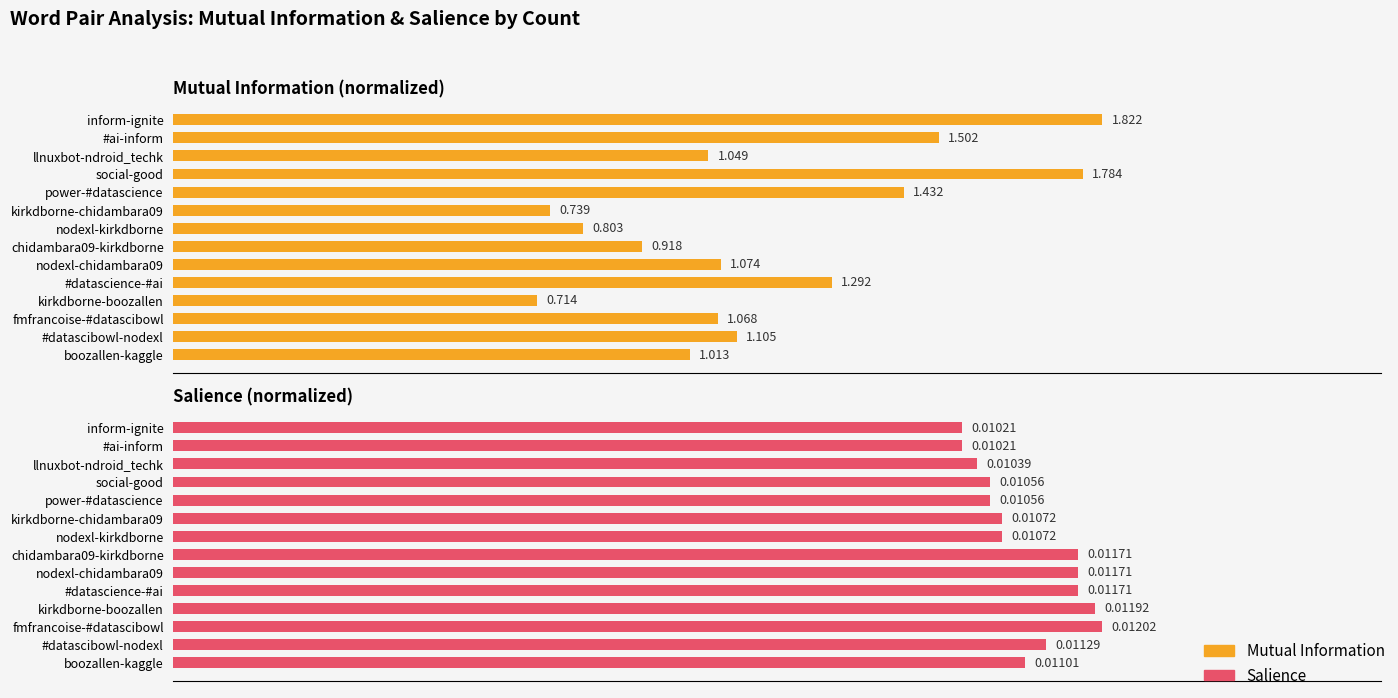

Are the bars horizontal?

Yes